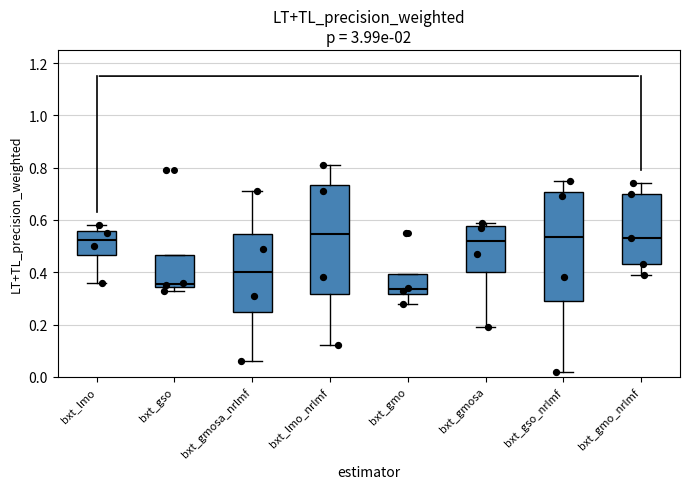

Reading left to right, transcribe this box plot: for each box, give where its median line is, the range the box spans, and where its two whiskers end, as read against the y-axis. The values are not printed on the chart, so give them approximately, as read against the axis.

bxt_lmo: median 0.52, box 0.46 to 0.56, whiskers 0.36 to 0.58
bxt_gso: median 0.36, box 0.34 to 0.46, whiskers 0.34 (just below the box's lower edge) to 0.46
bxt_gmosa_nrlmf: median 0.40, box 0.24 to 0.54, whiskers 0.06 to 0.72
bxt_lmo_nrlmf: median 0.54, box 0.32 to 0.74, whiskers 0.12 to 0.82
bxt_gmo: median 0.34, box 0.32 to 0.40, whiskers 0.28 to 0.40
bxt_gmosa: median 0.52, box 0.40 to 0.58, whiskers 0.20 to 0.60
bxt_gso_nrlmf: median 0.54, box 0.30 to 0.70, whiskers 0.02 to 0.76
bxt_gmo_nrlmf: median 0.54, box 0.44 to 0.70, whiskers 0.40 to 0.74